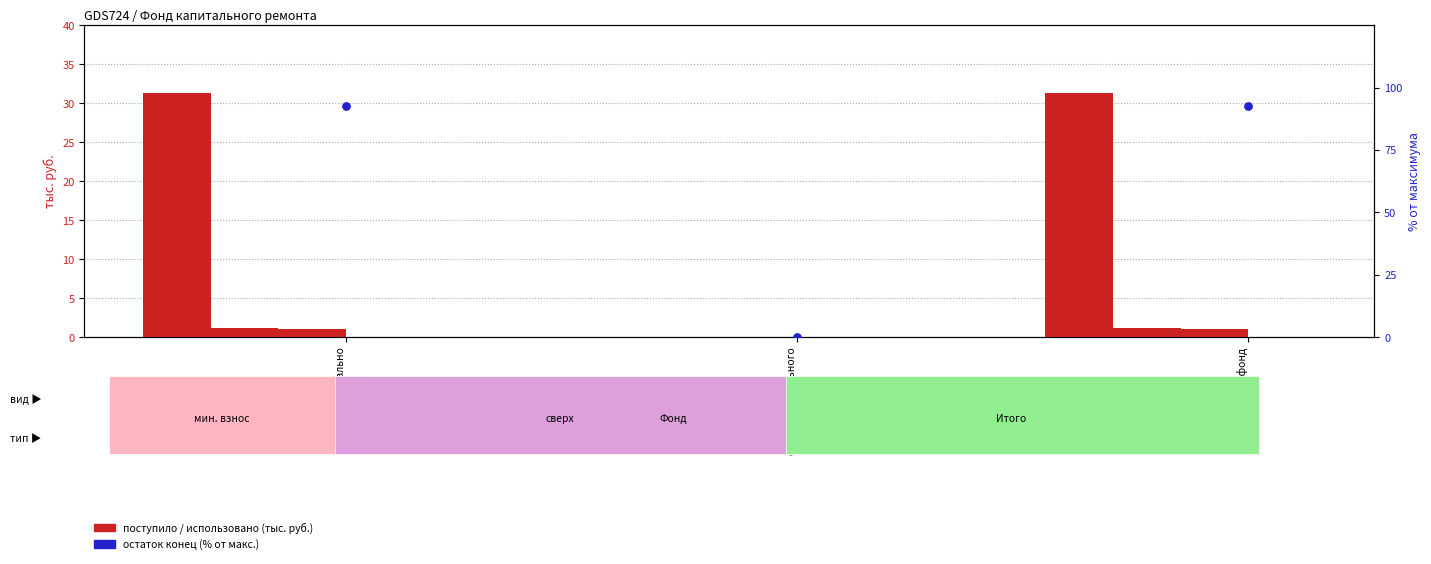

At which category is the sum across all series the highest?

за счет минимально